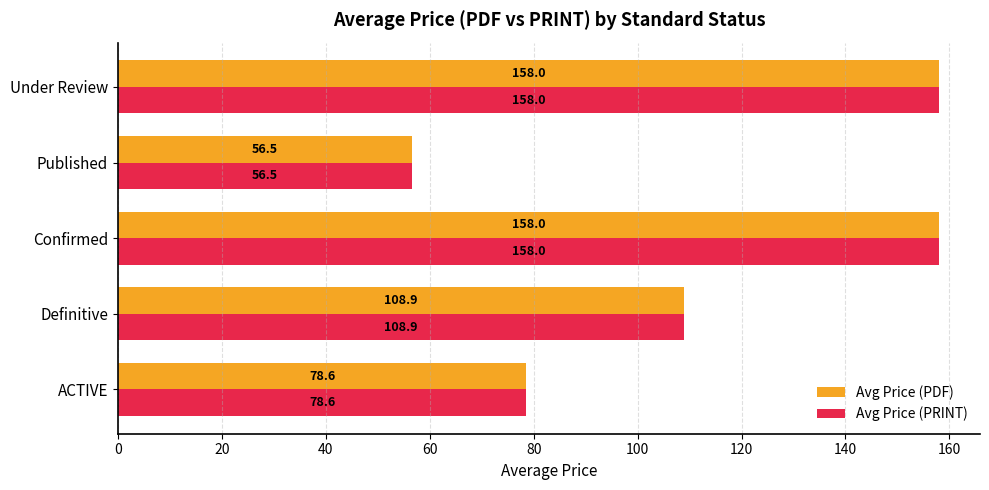

What is the sum of all Avg Price (PDF) values?

560.0